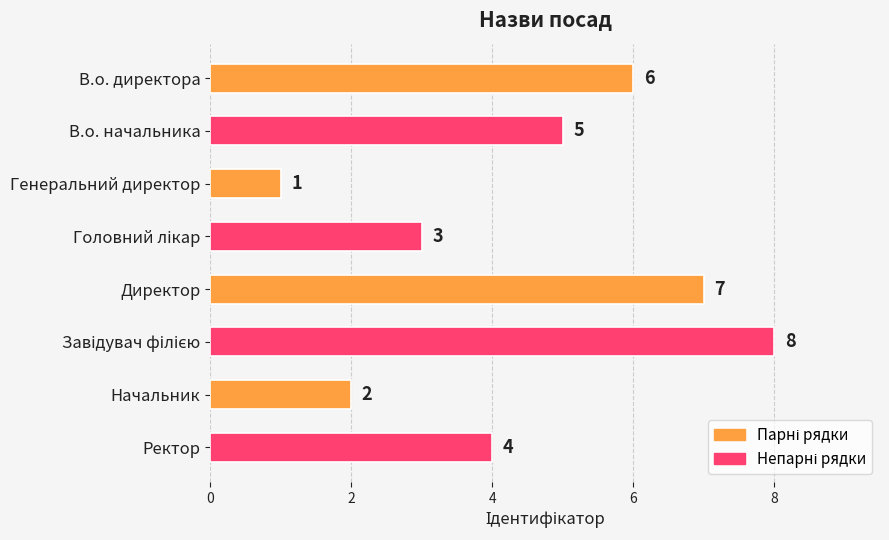

Which has a higher value, В.о. директора or Ректор?

В.о. директора